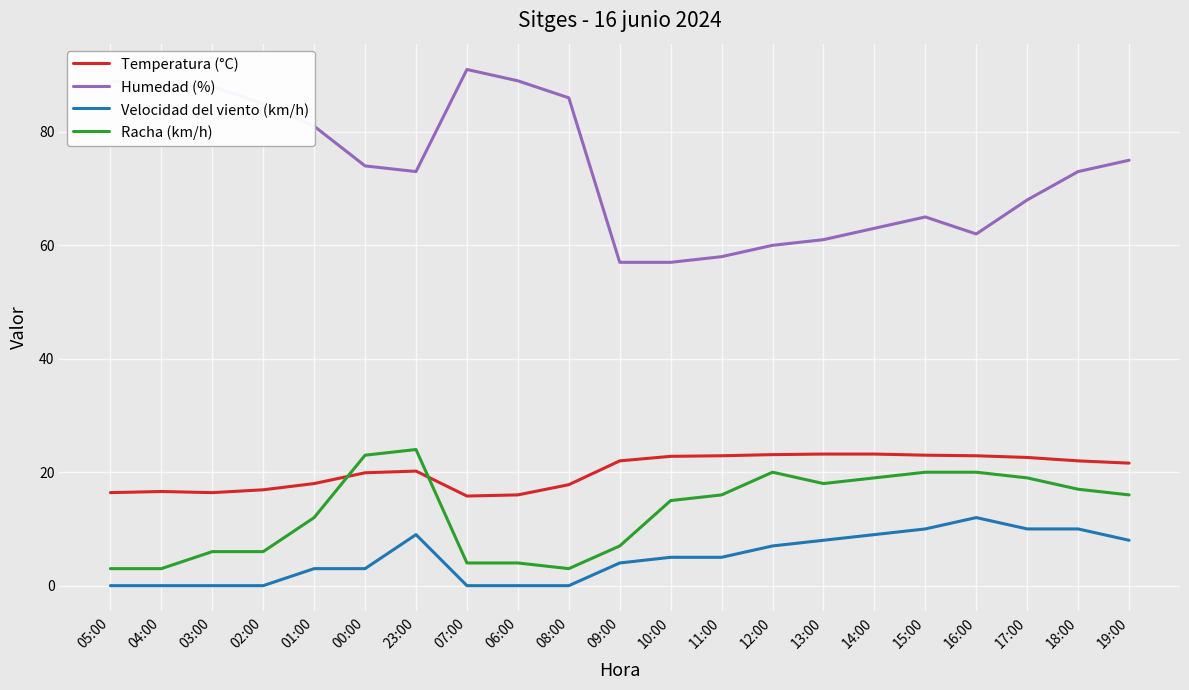

What is the highest value of the Velocidad del viento (km/h) series?

12.0